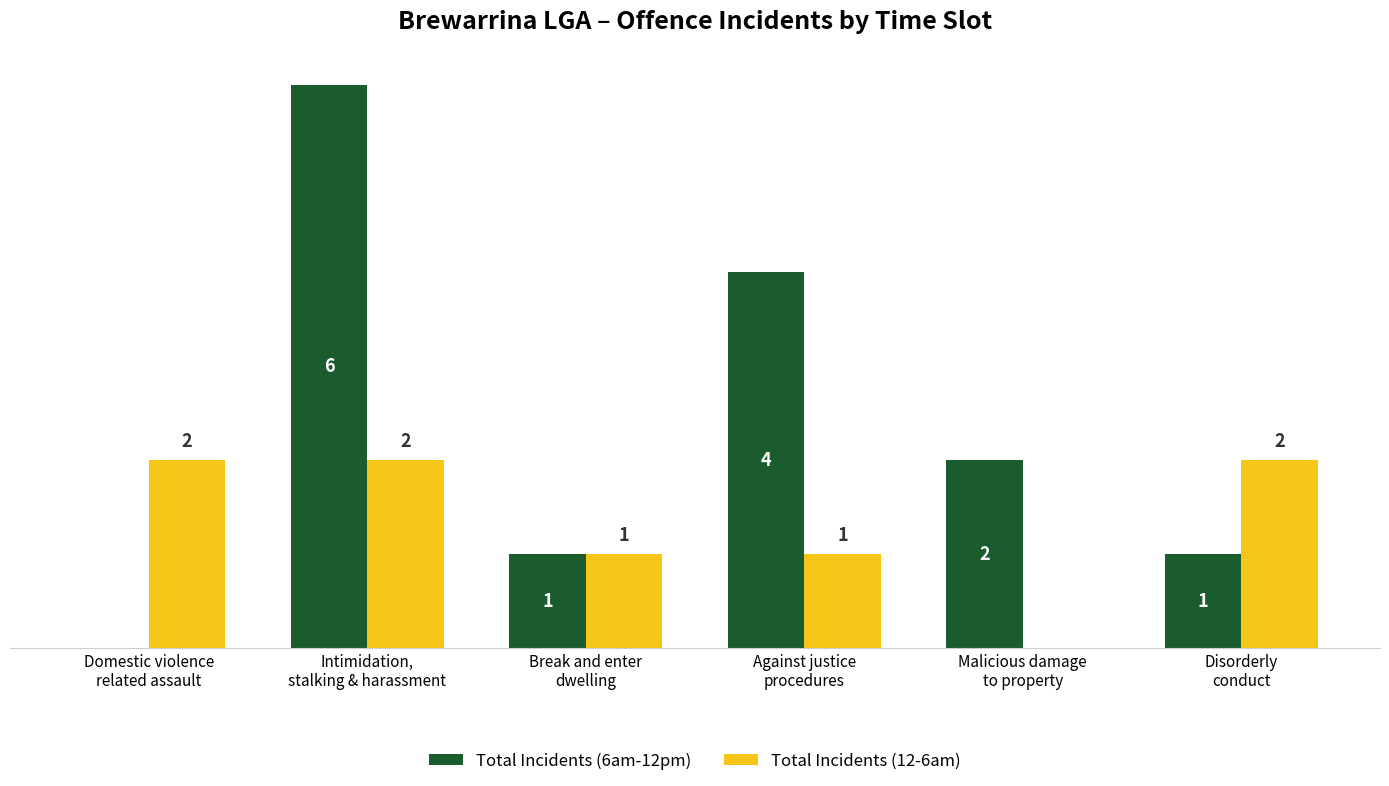

Does the chart contain stacked bars?

No